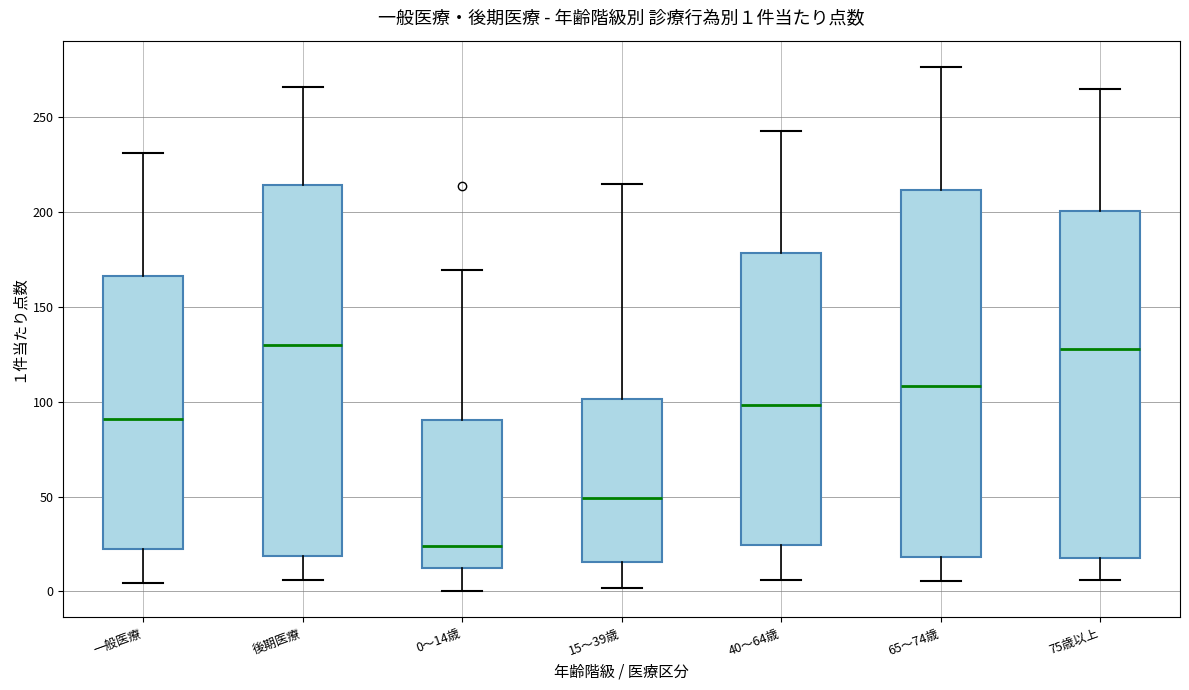

Which box has the lowest median line?

0～14歳